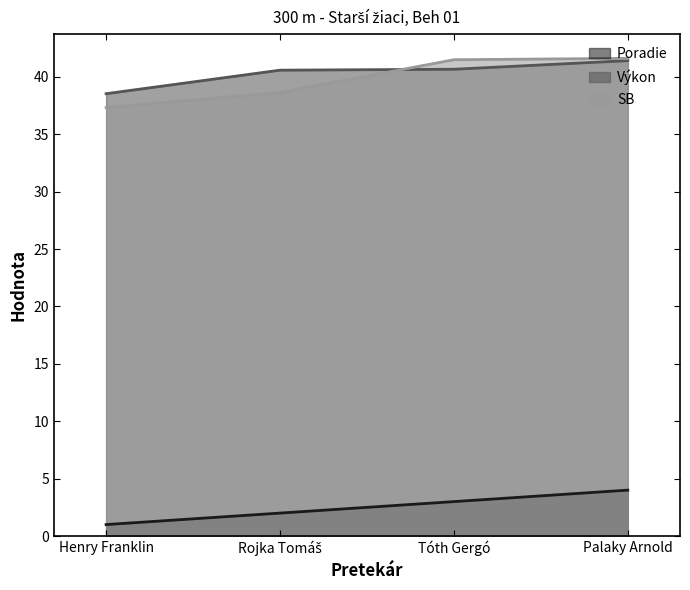

What is the sum of all Poradie values?

10.0